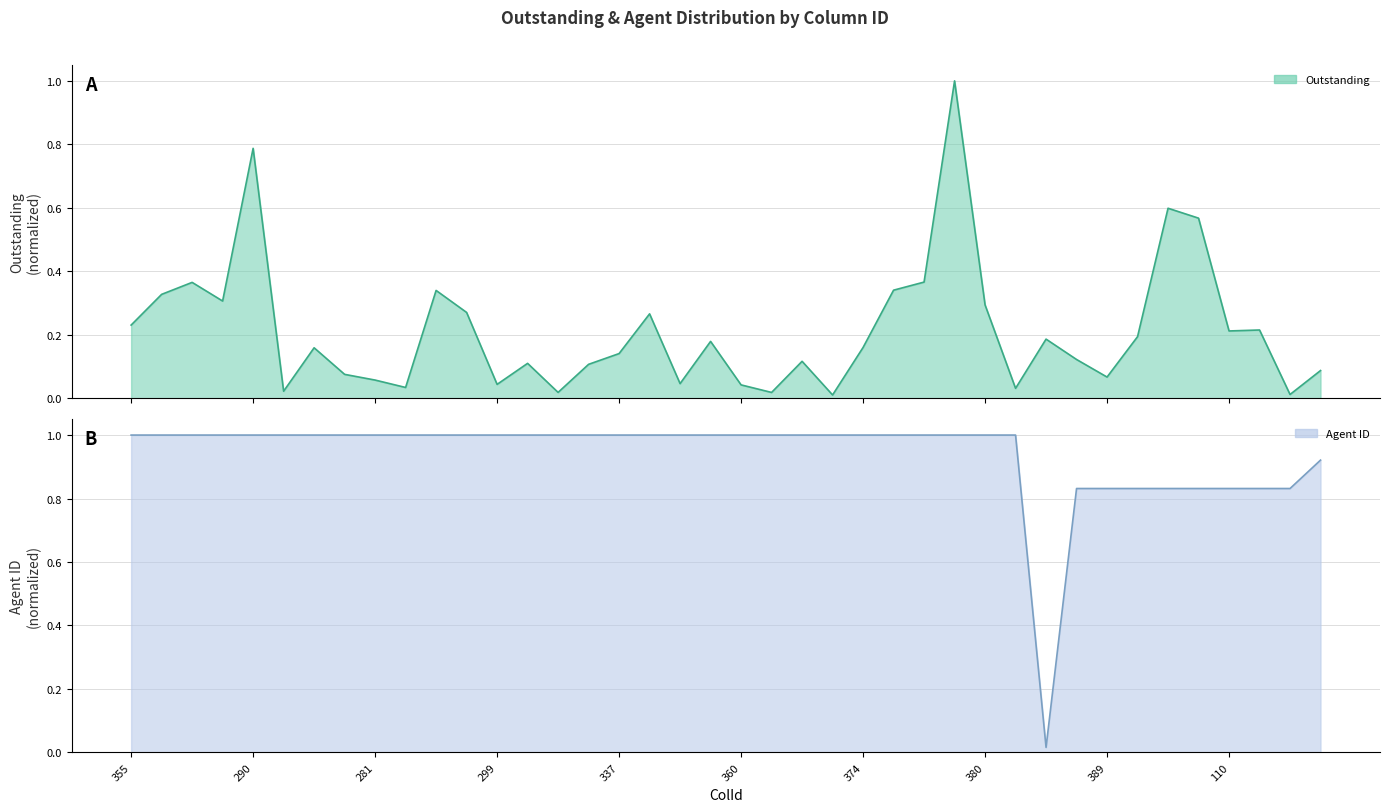

Rank the series by their average value, from lowest to highest.

OUTSTANDING, AgentId